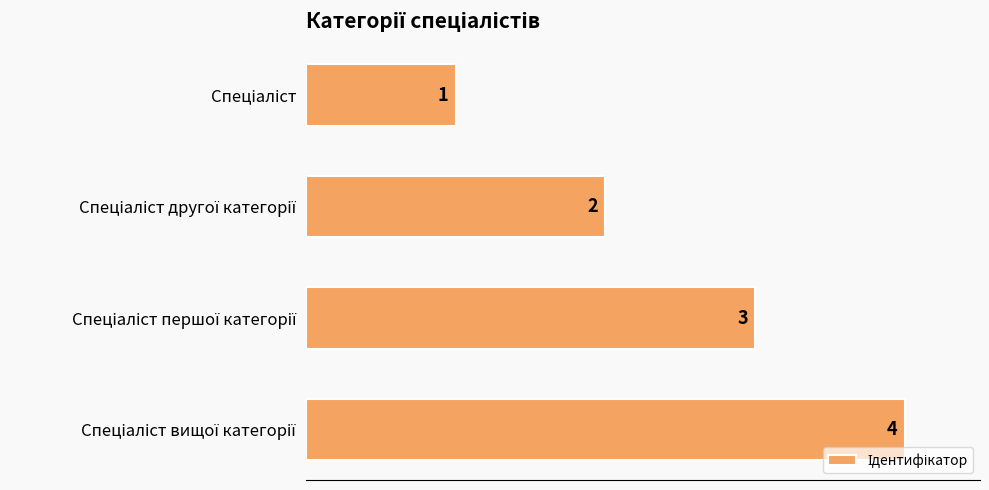

How many series are shown in this chart?

1